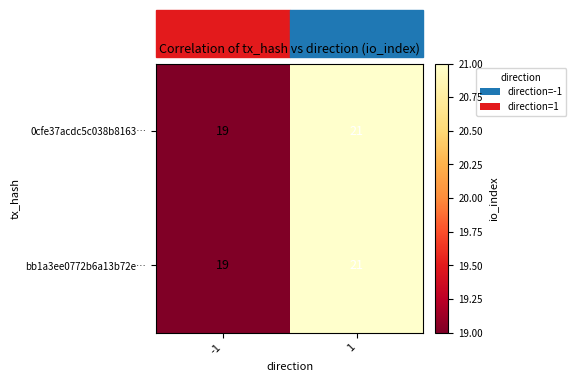

What is the sum of the bb1a3ee0772b6a13b72e… values at 1 and -1?

40